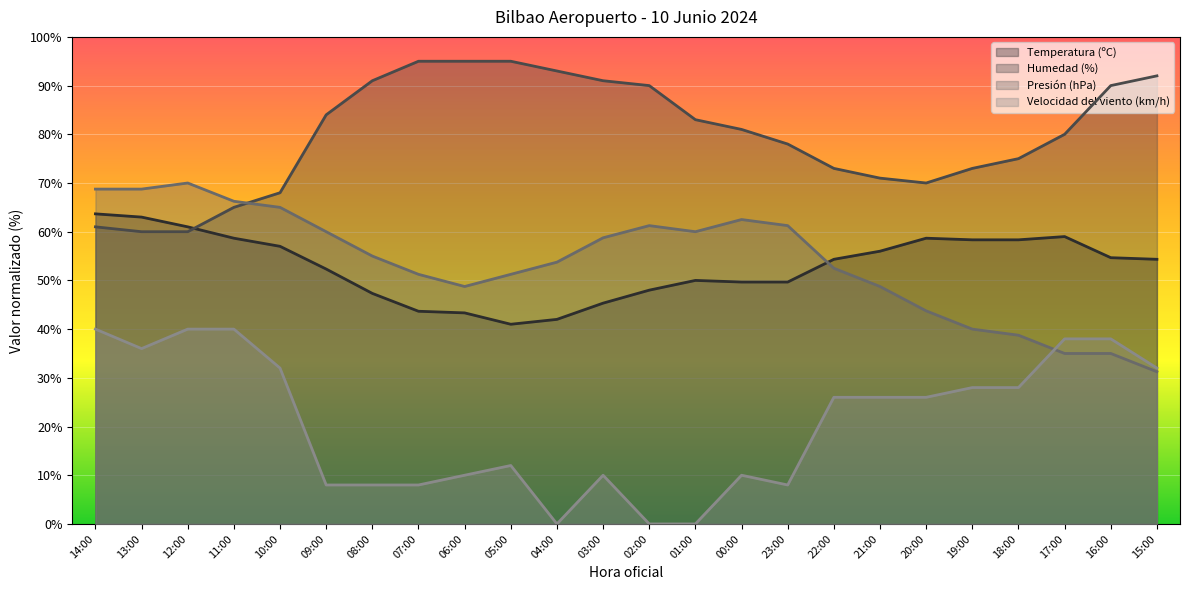

What is the total value across all series at 08:00?

201.3